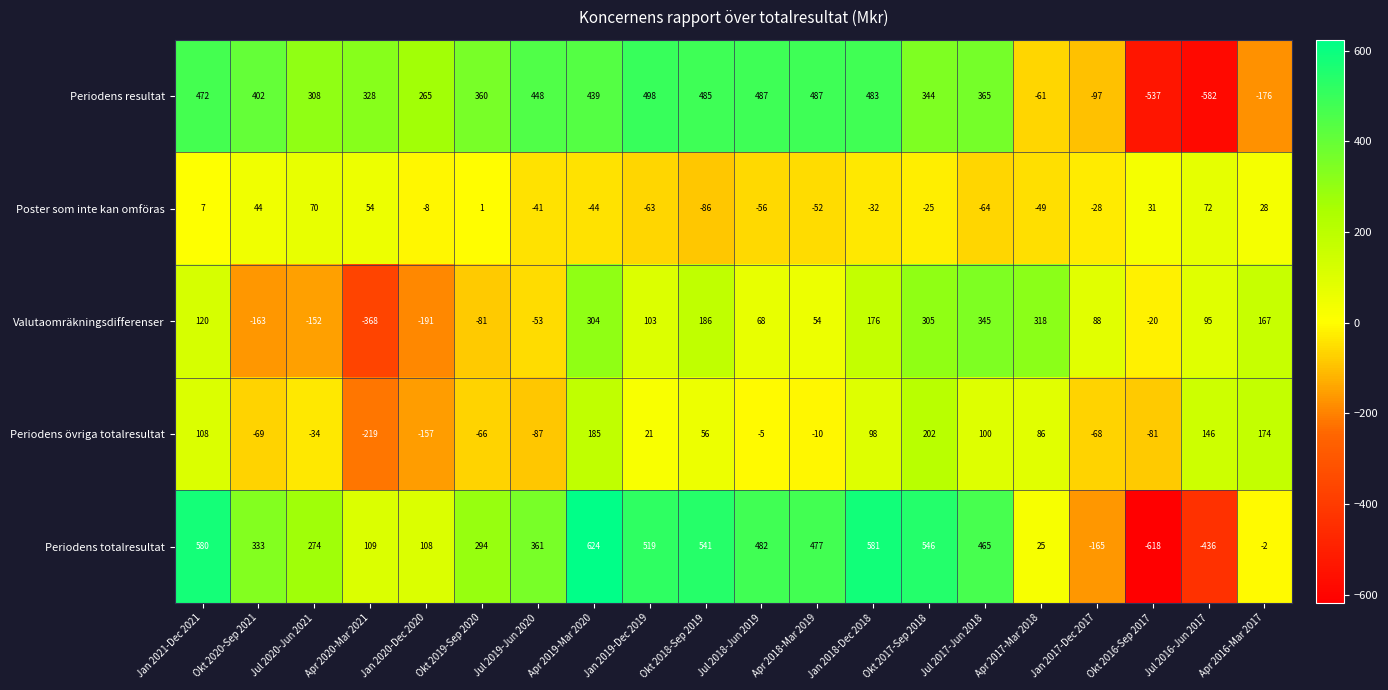

Count the number of data series in this chart.

5